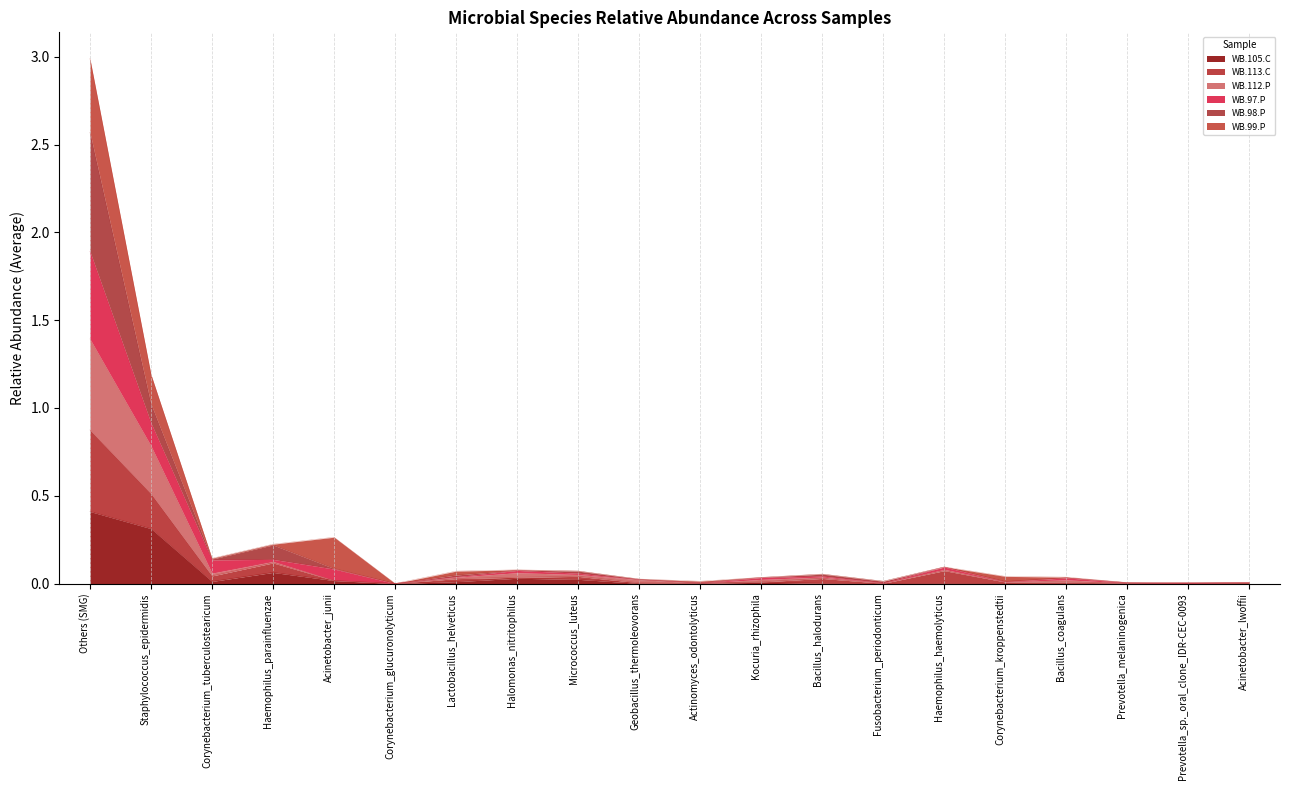

How many interior local peaks does the WB.112.P series have?

5